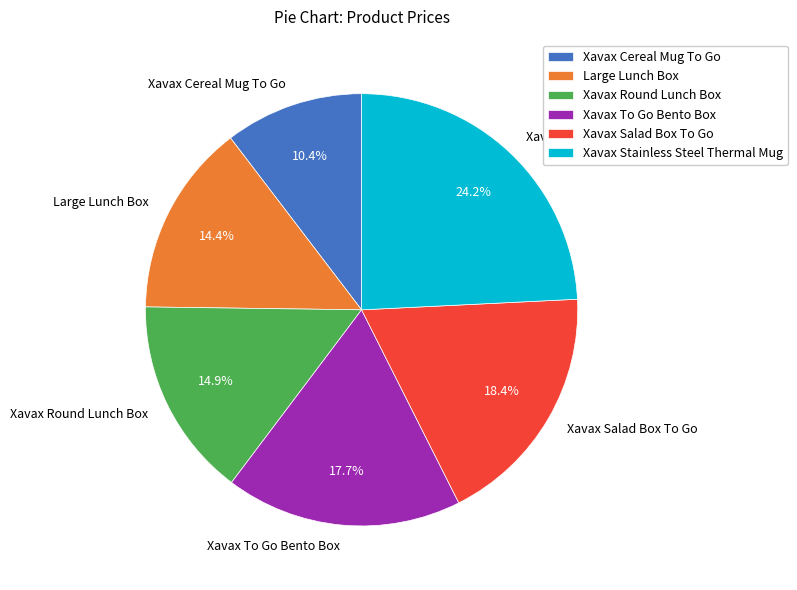

Which has a higher value, Xavax To Go Bento Box or Large Lunch Box?

Xavax To Go Bento Box